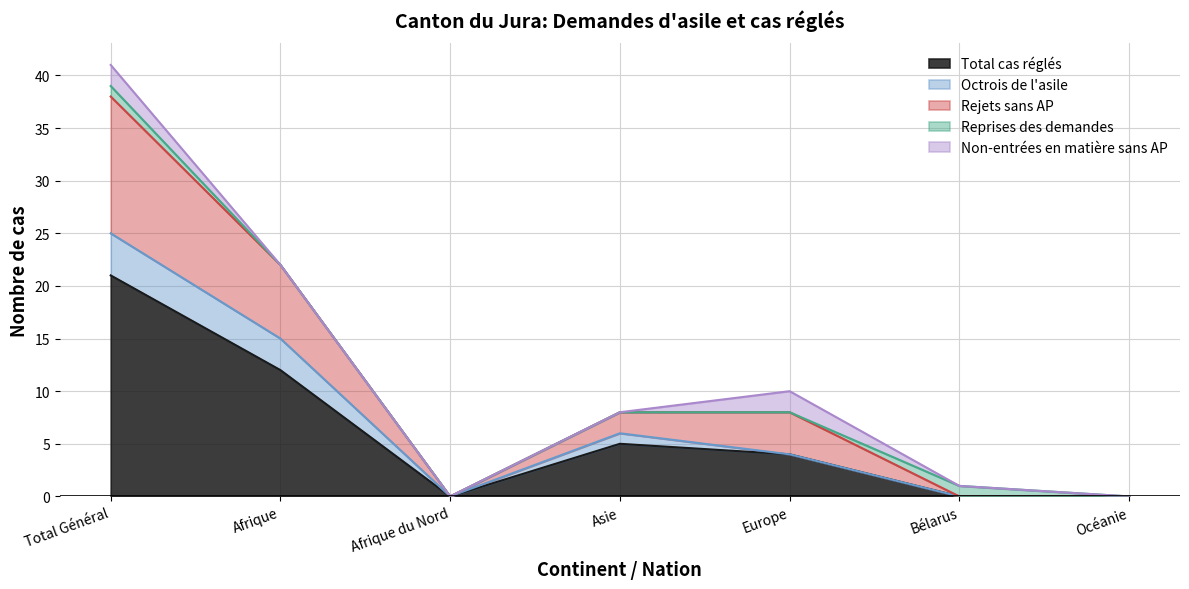

What is the label of the 7th point from the left?

Océanie